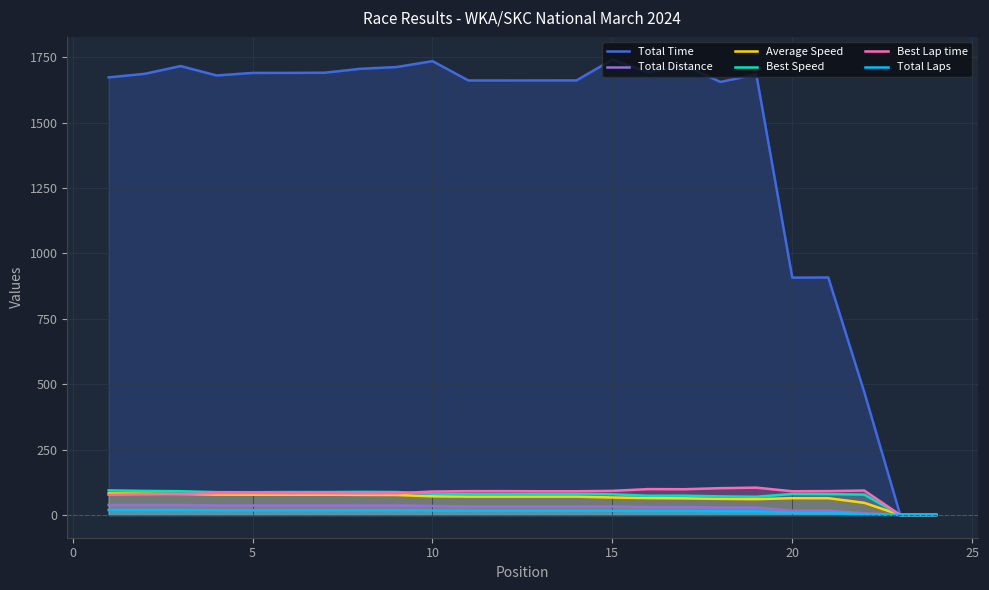

What are all the series names shown in the legend?

Total Time, Total Distance, Average Speed, Best Speed, Best Lap time, Total Laps